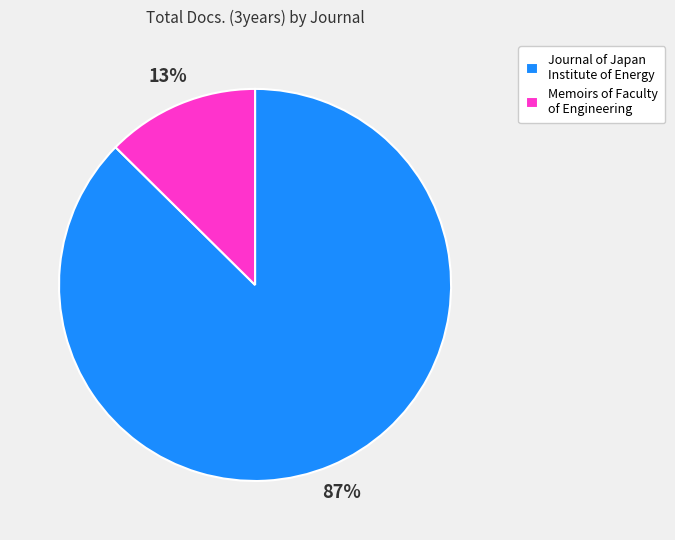

What is the smallest slice in the pie chart?

Memoirs of Faculty of Engineering